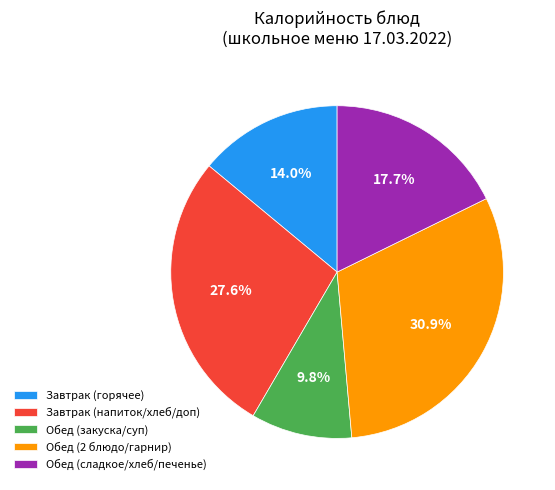

Approximately how many times larger is the value at Завтрак (горячее) compared to Обед (2 блюдо/гарнир)?

0.5